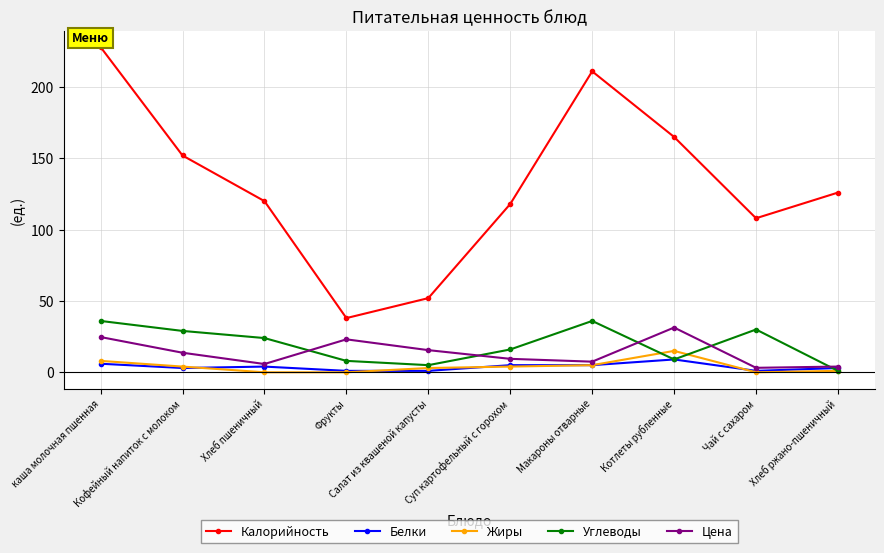

Which series has the largest total across all categories?

Калорийность